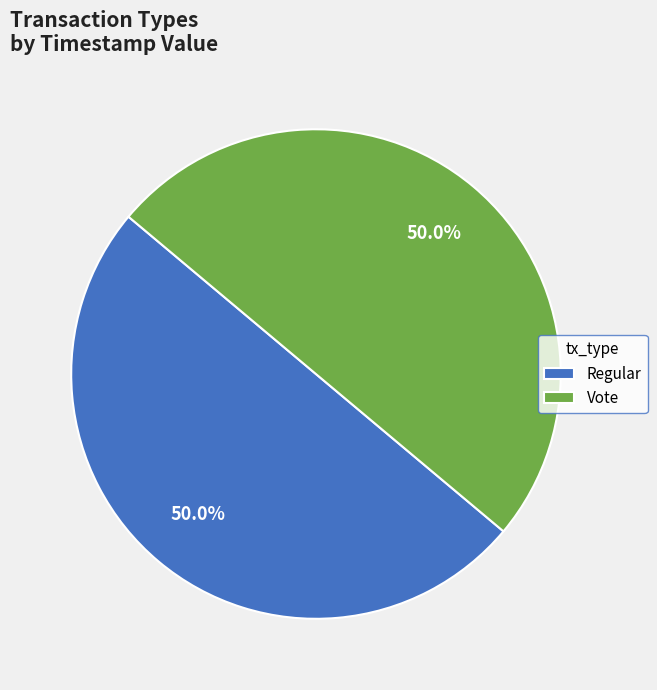

Count the number of slices in the pie.

2